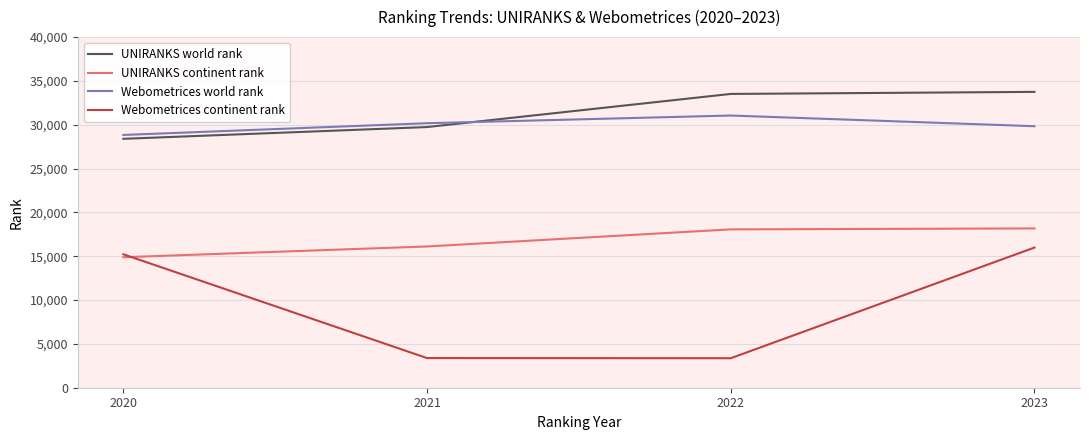

Which series has the largest total across all categories?

UNIRANKS world rank